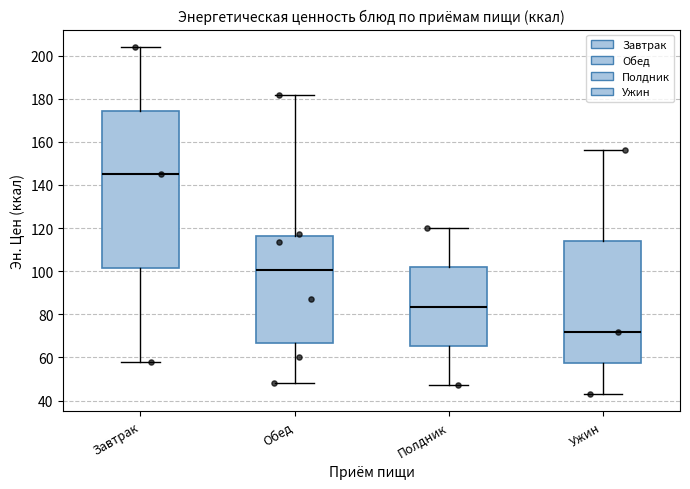

Which box's median line is the lowest?

Ужин